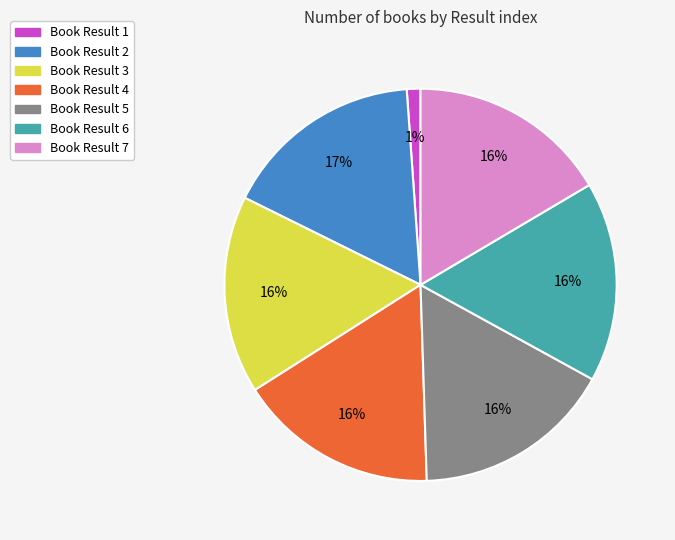

Does any single category account for the majority?

No